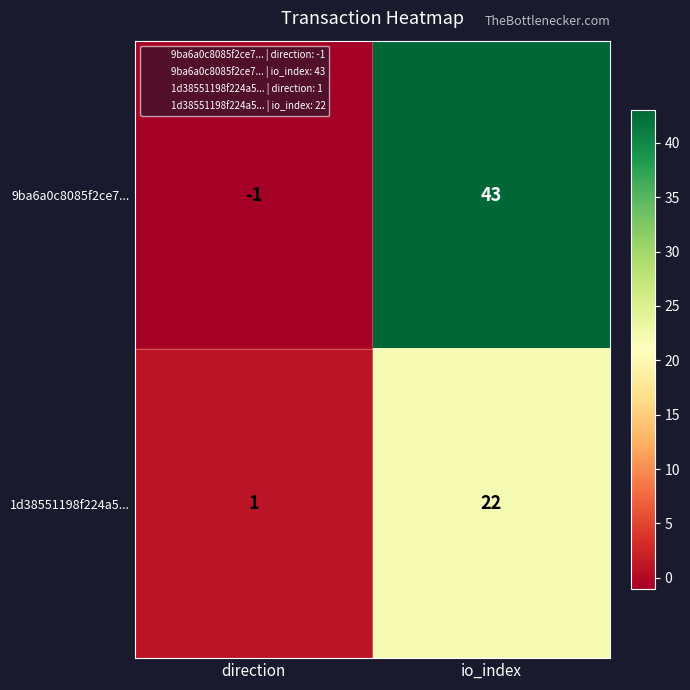

How many data points does each series have?

2